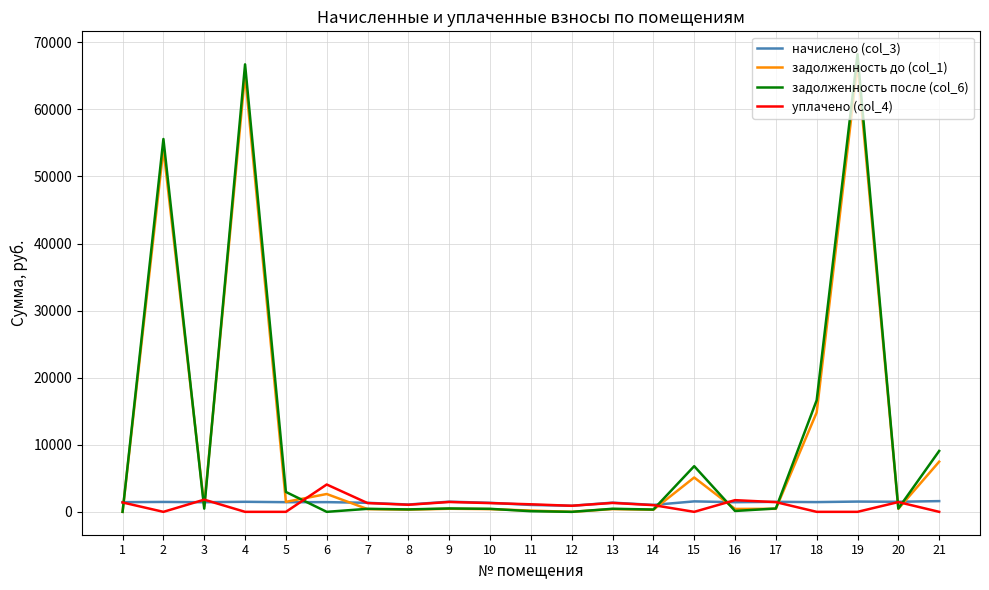

At which label does задолженность до (col_1) reach its peak?

19